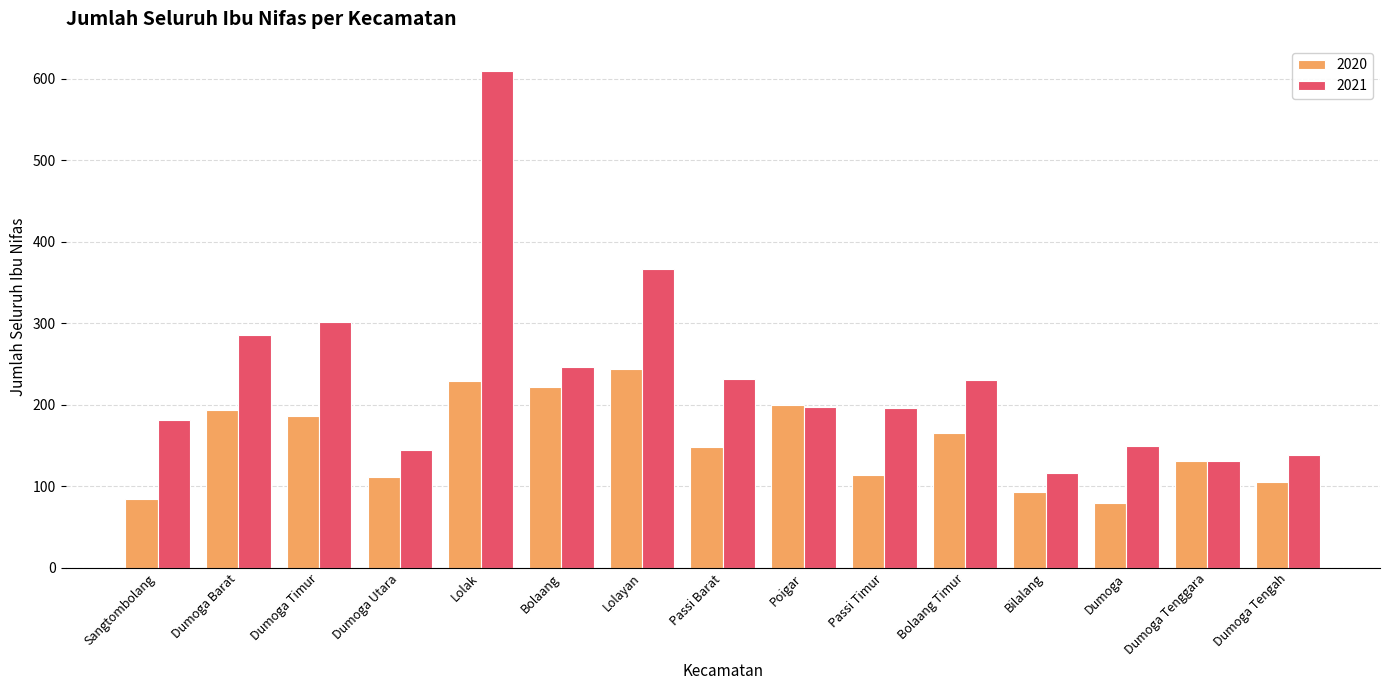

Is it true that 2021 equals 104 at Passi Barat?

False